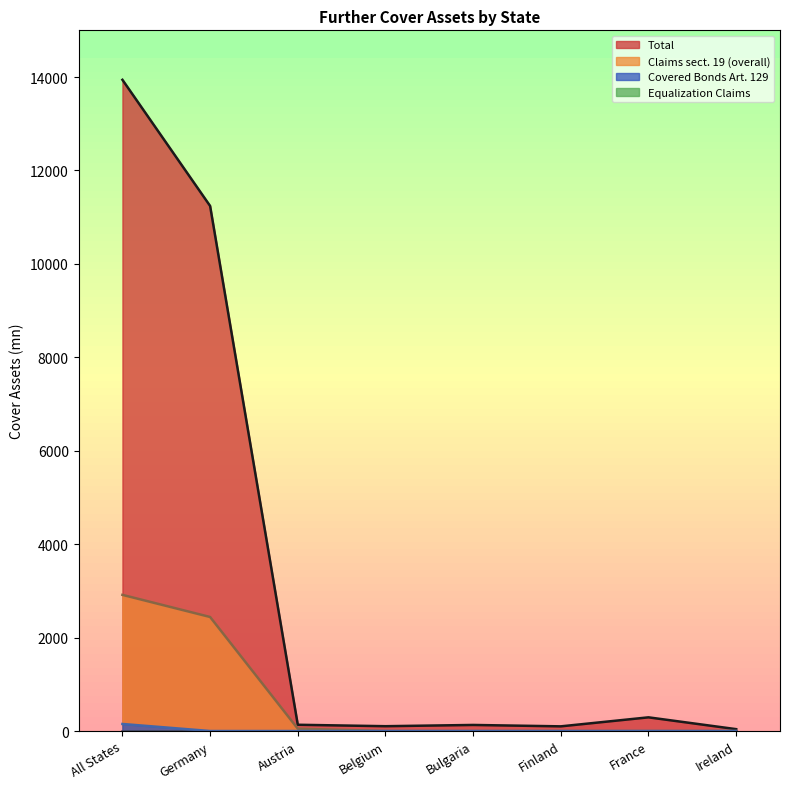

What is the label of the 2nd point from the left?

Germany